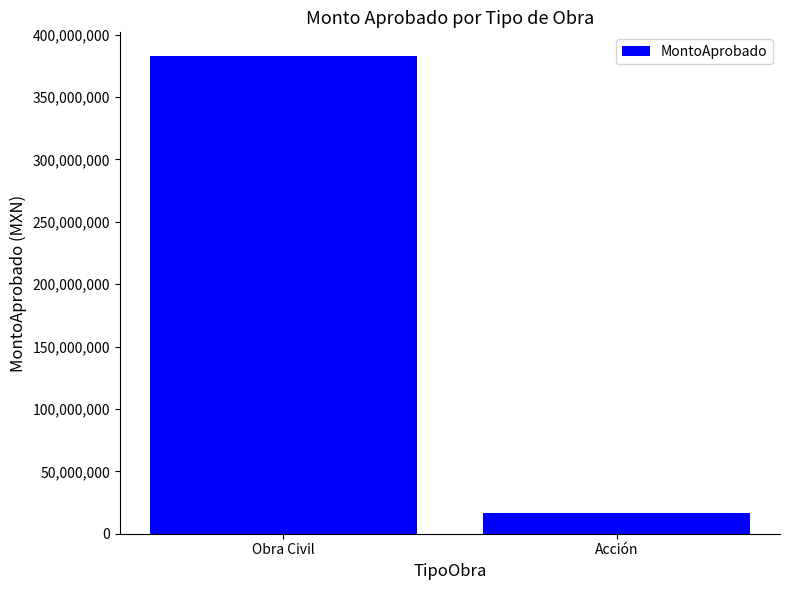

Reading left to right, transcribe all the data shown in this chart.

Obra Civil=382759574.4	Acción=16497030.4